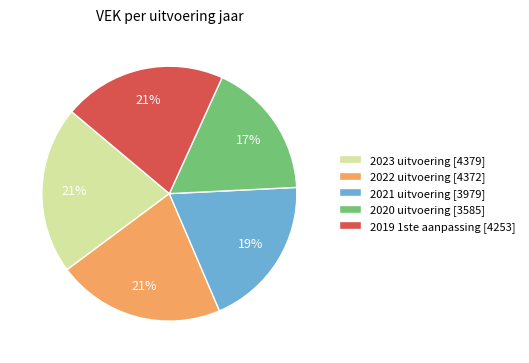

Does 2020 uitvoering account for over 50% of the chart?

No